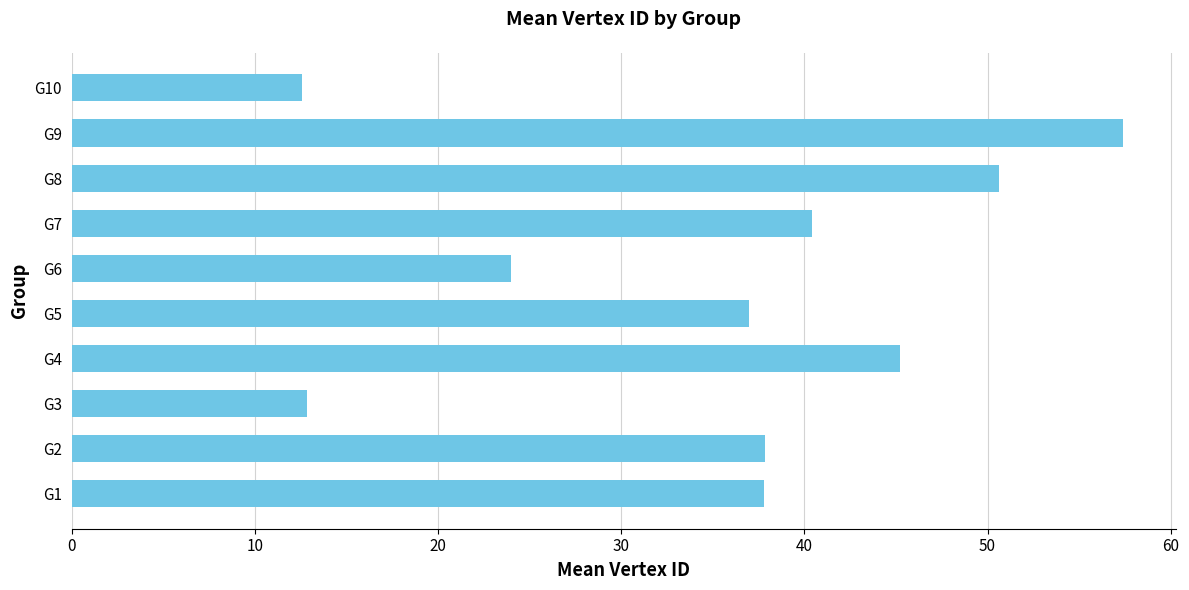

What is the difference between the maximum and minimum values?

44.8